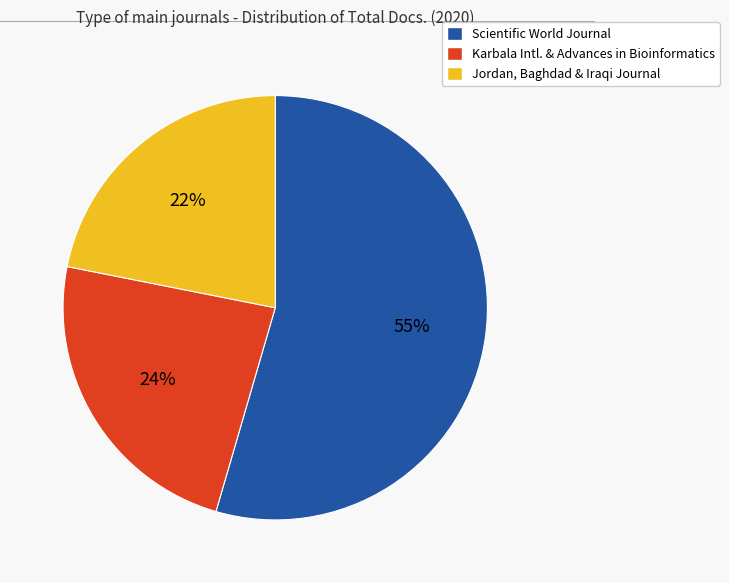

To the nearest percent, what is the average slice percentage?

33%